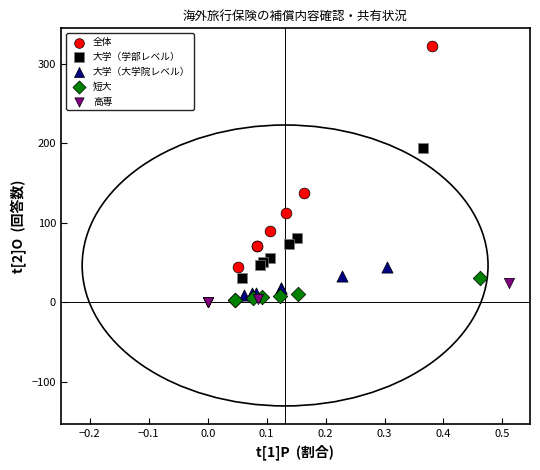

Which series contains the highest Y value?

全体